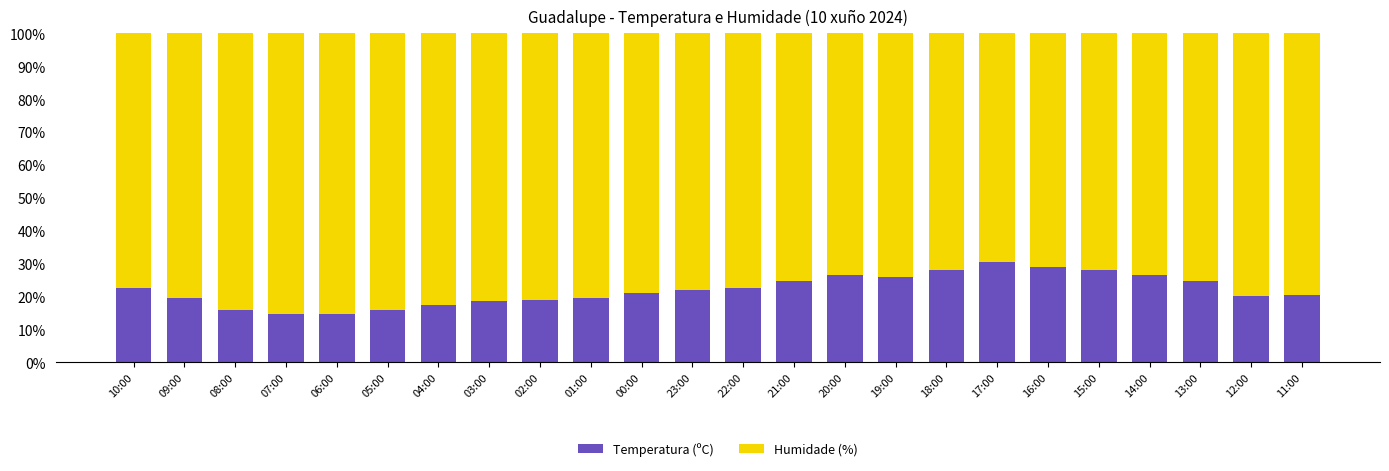

What is the minimum value for Temperatura (ºC)?

14.6